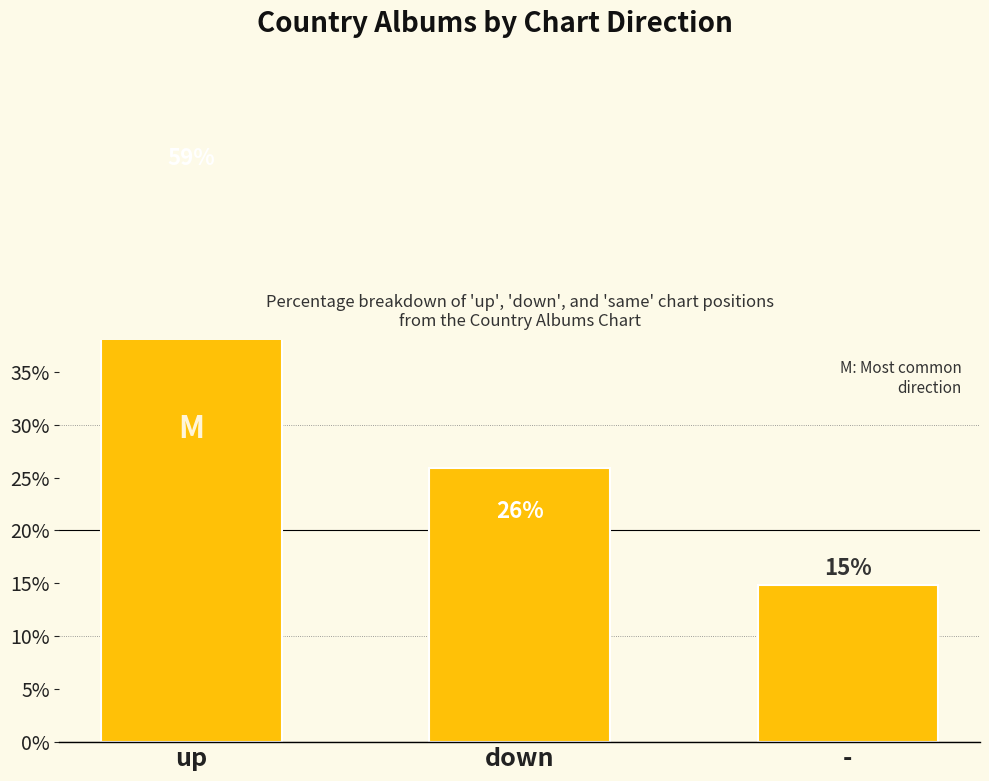

Where is the data nearest to the value 37?

down